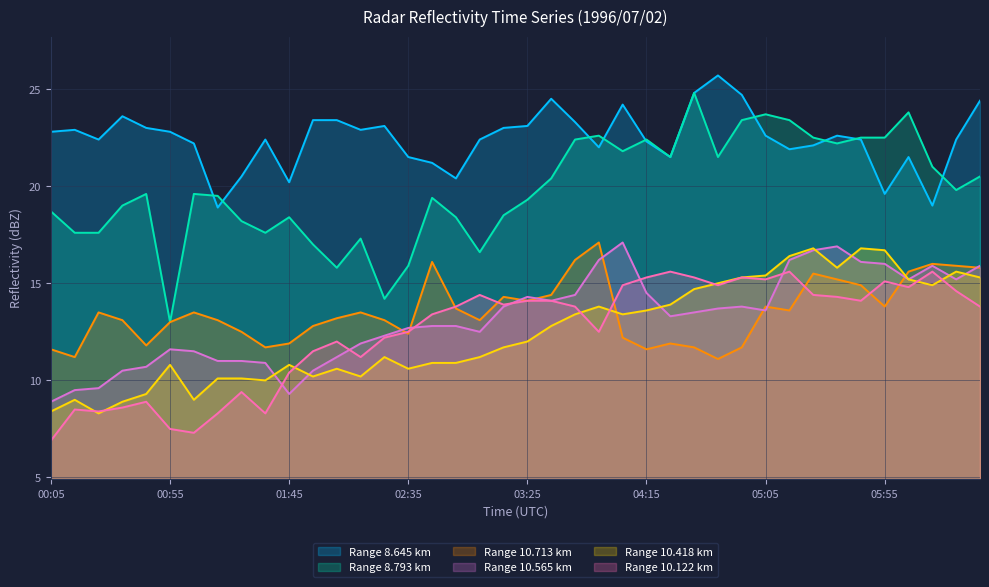

What is the minimum value for 10.418?

8.3